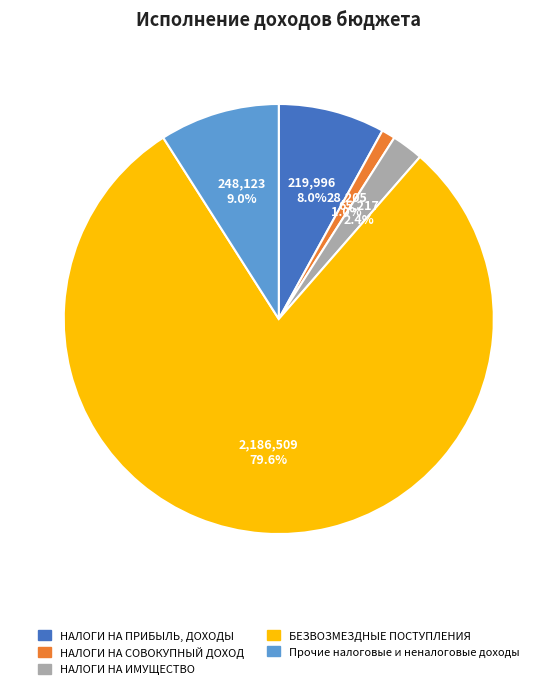

Rank the categories by value from highest to lowest.

БЕЗВОЗМЕЗДНЫЕ ПОСТУПЛЕНИЯ, Прочие налоговые и неналоговые доходы, НАЛОГИ НА ПРИБЫЛЬ, ДОХОДЫ, НАЛОГИ НА ИМУЩЕСТВО, НАЛОГИ НА СОВОКУПНЫЙ ДОХОД